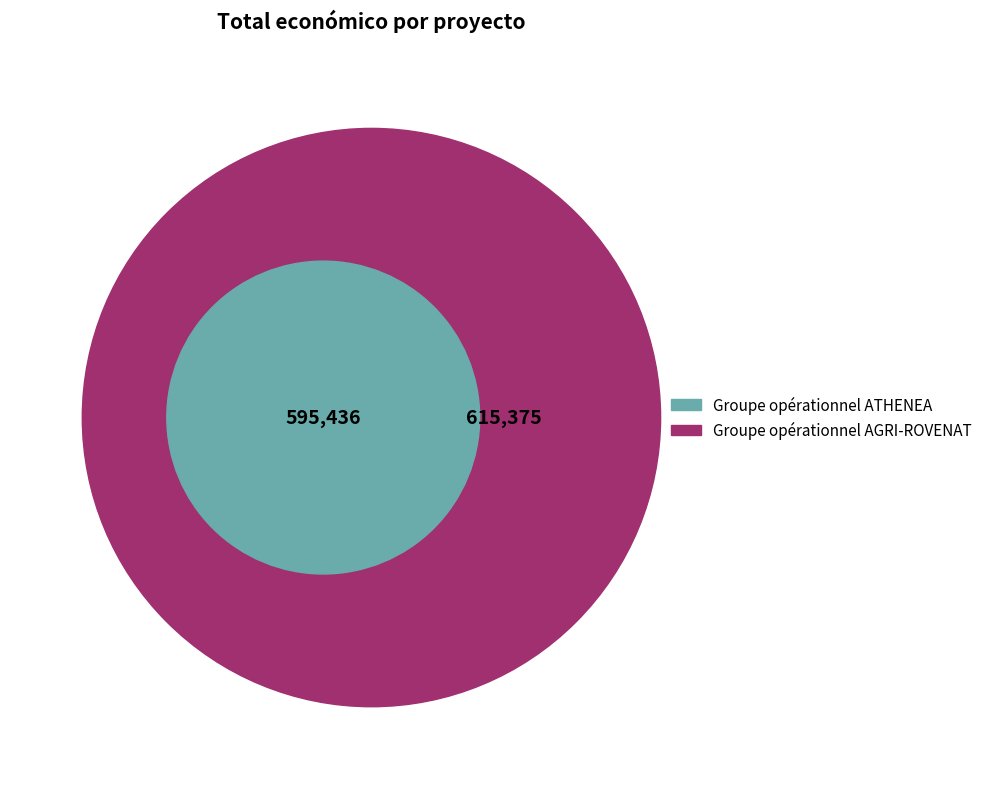

What percentage is the Groupe opérationnel AGRI-ROVENAT slice, to the nearest percent?

51%